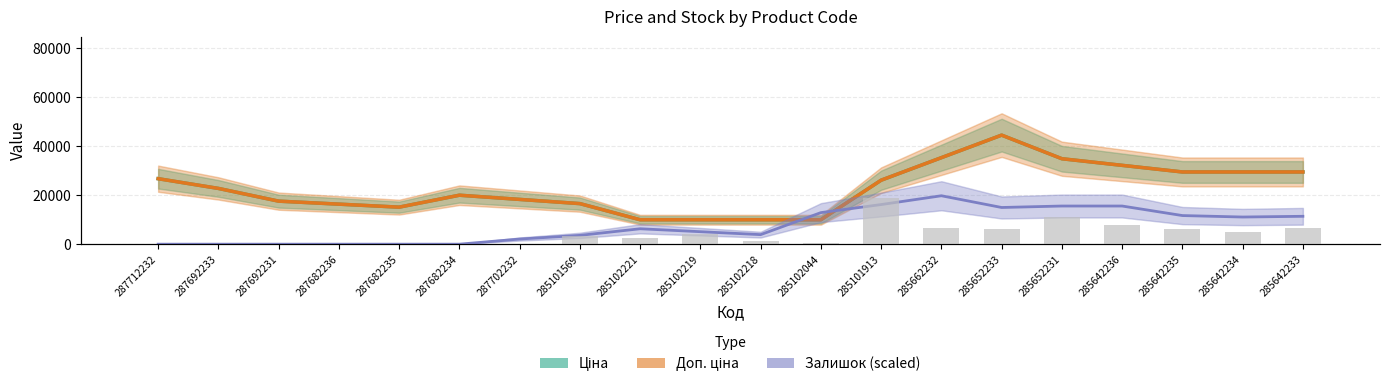

Are the bars grouped side by side (vs. stacked)?

Yes